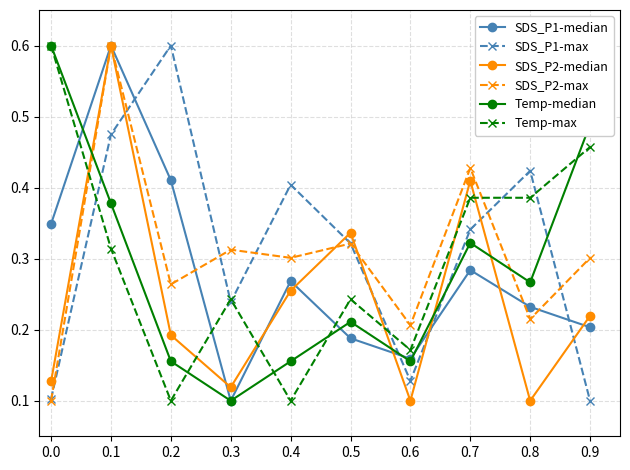

Rank the categories by SDS_P1-median value from highest to lowest.

0.1, 0.2, 0.0, 0.7, 0.4, 0.8, 0.9, 0.5, 0.6, 0.3